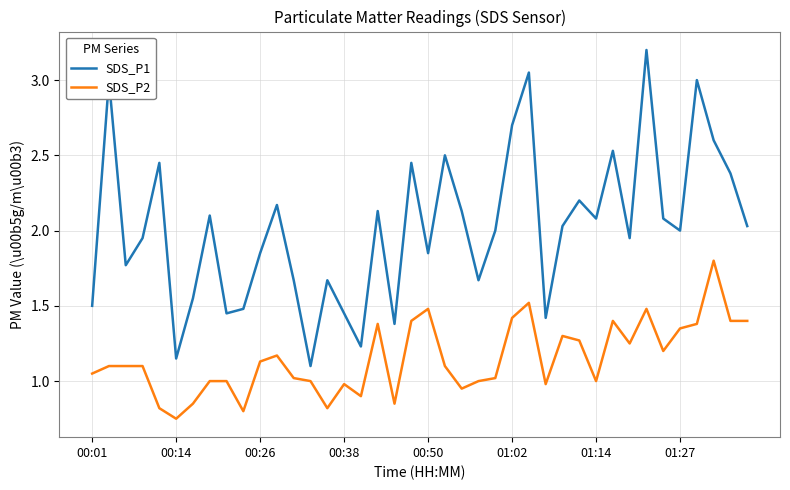

List the series in order of their overall mean, highest first.

SDS_P1, SDS_P2